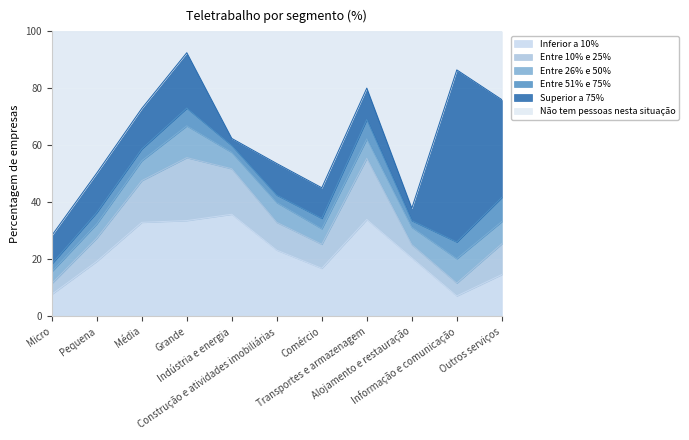

What is the total value across all series at Transportes e armazenagem?

100.0